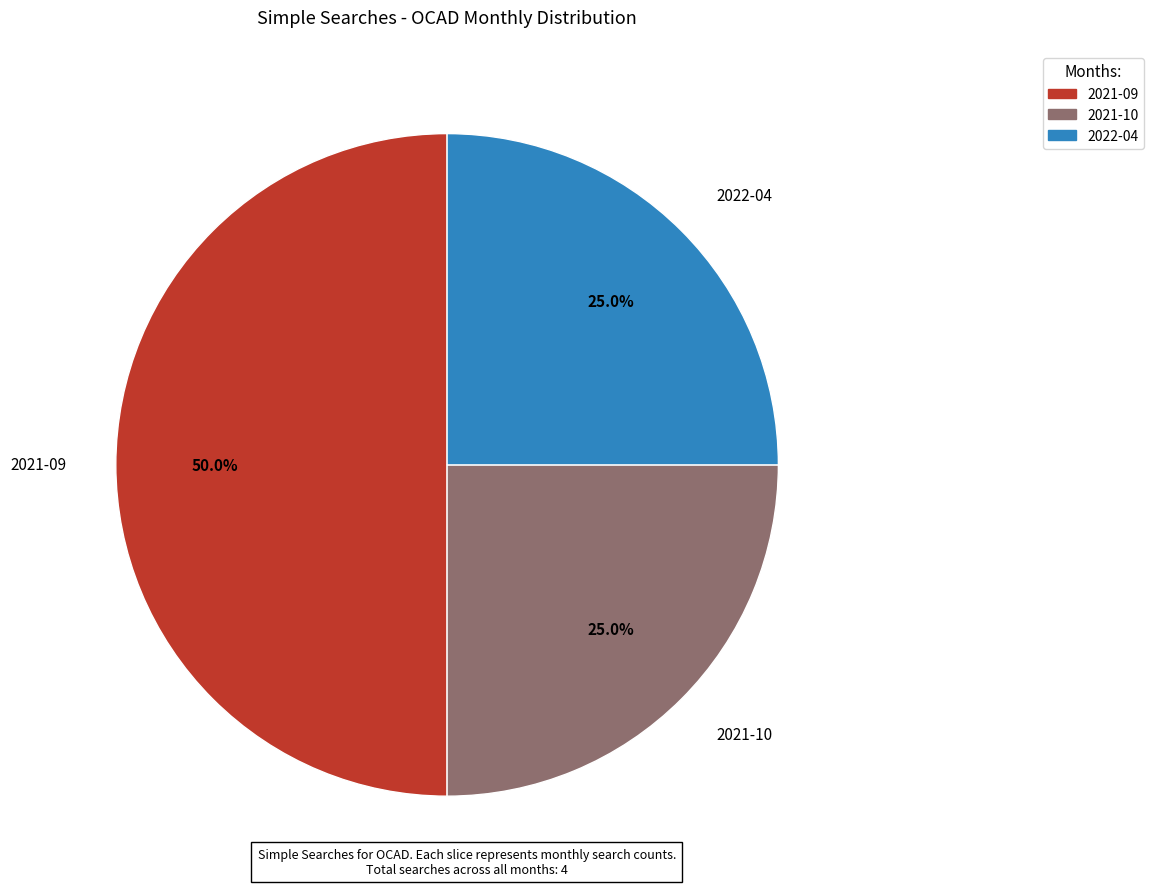

To the nearest percent, what is the average slice percentage?

33%